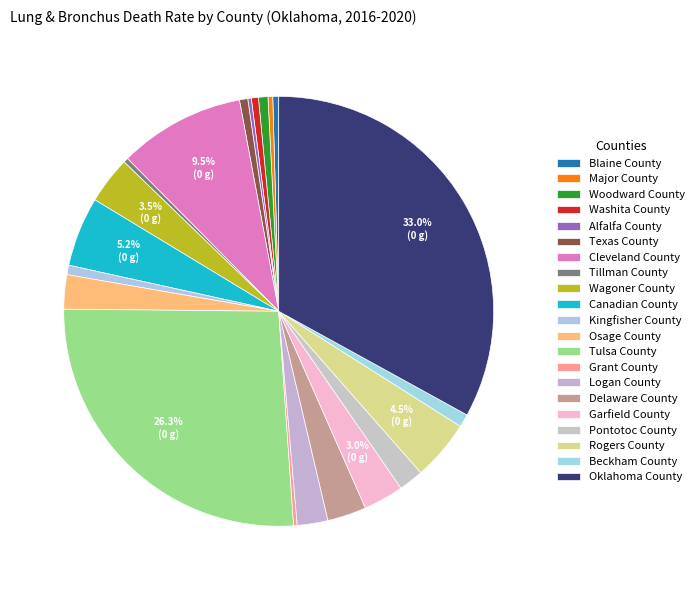

What is the smallest slice in the pie chart?

Alfalfa County